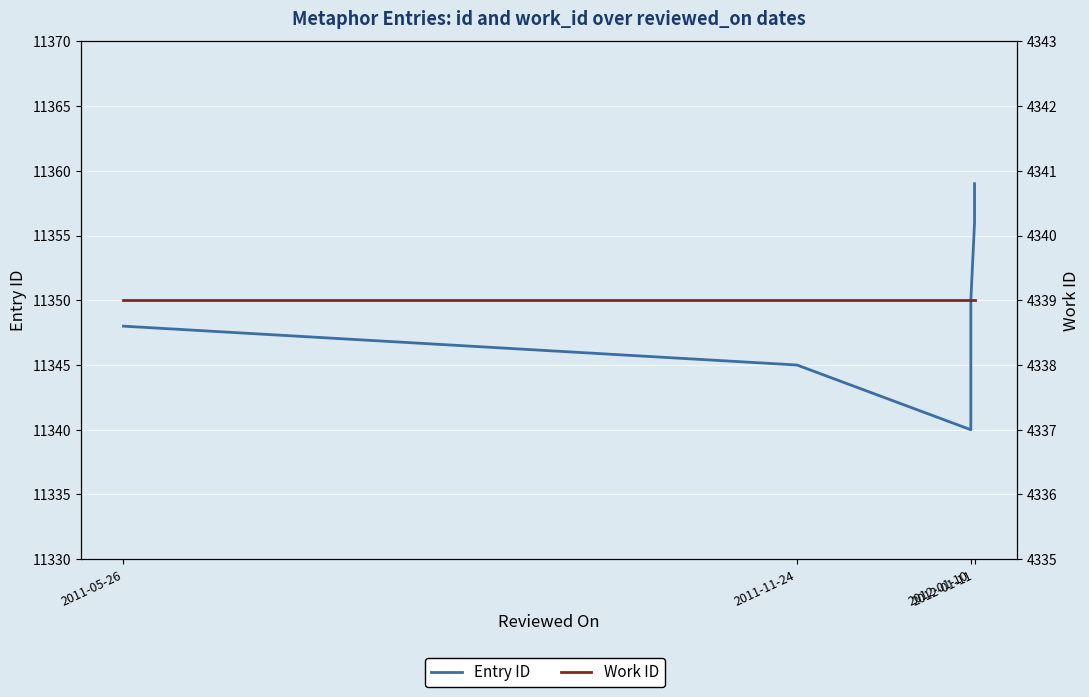

Which series has the widest spread of values?

Entry ID